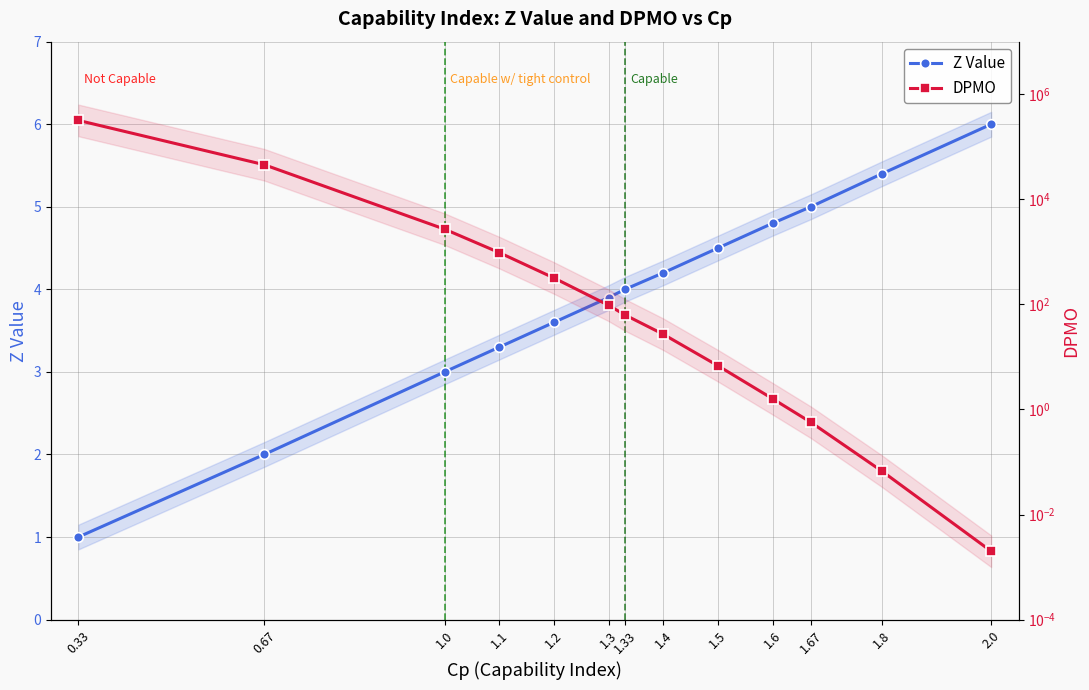

Rank the series at 1.2 from highest to lowest value.

DPMO, Z Value